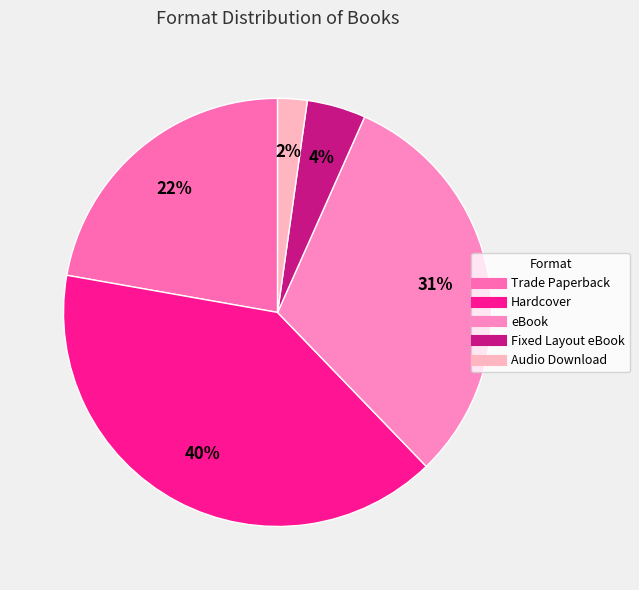

How many slices are in this pie chart?

5